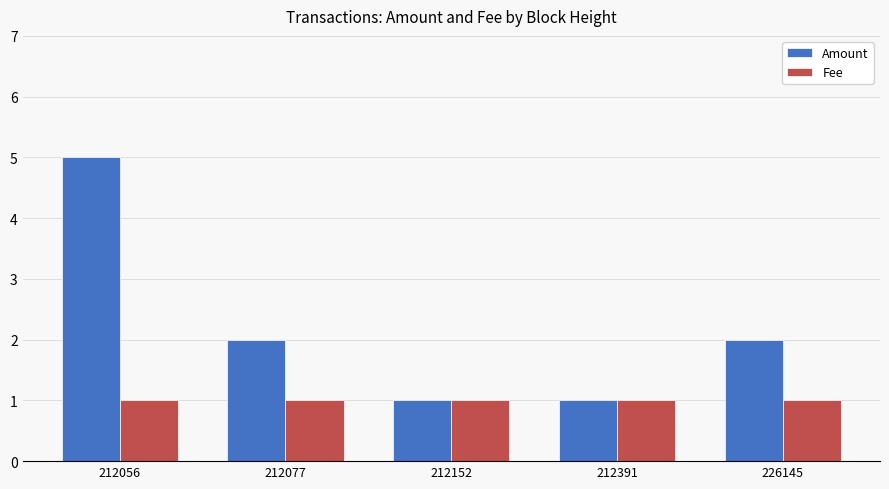

Rank the series at 226145 from highest to lowest value.

Amount, Fee